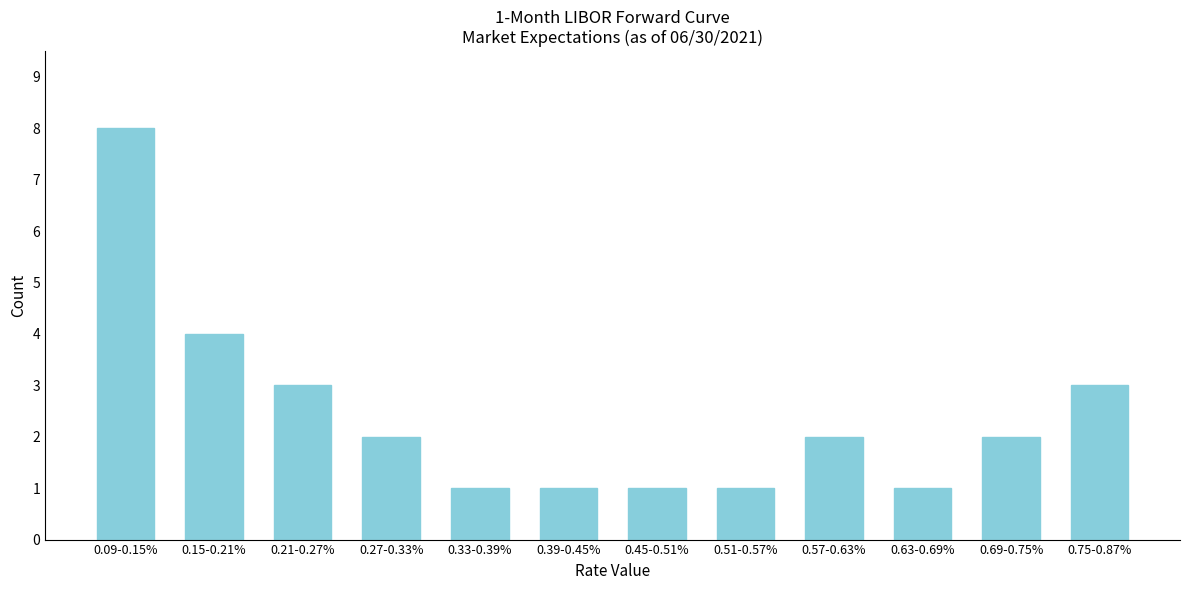

Reading left to right, extract all data points from this chart.

0.09-0.15%=8	0.15-0.21%=4	0.21-0.27%=3	0.27-0.33%=2	0.33-0.39%=1	0.39-0.45%=1	0.45-0.51%=1	0.51-0.57%=1	0.57-0.63%=2	0.63-0.69%=1	0.69-0.75%=2	0.75-0.87%=3